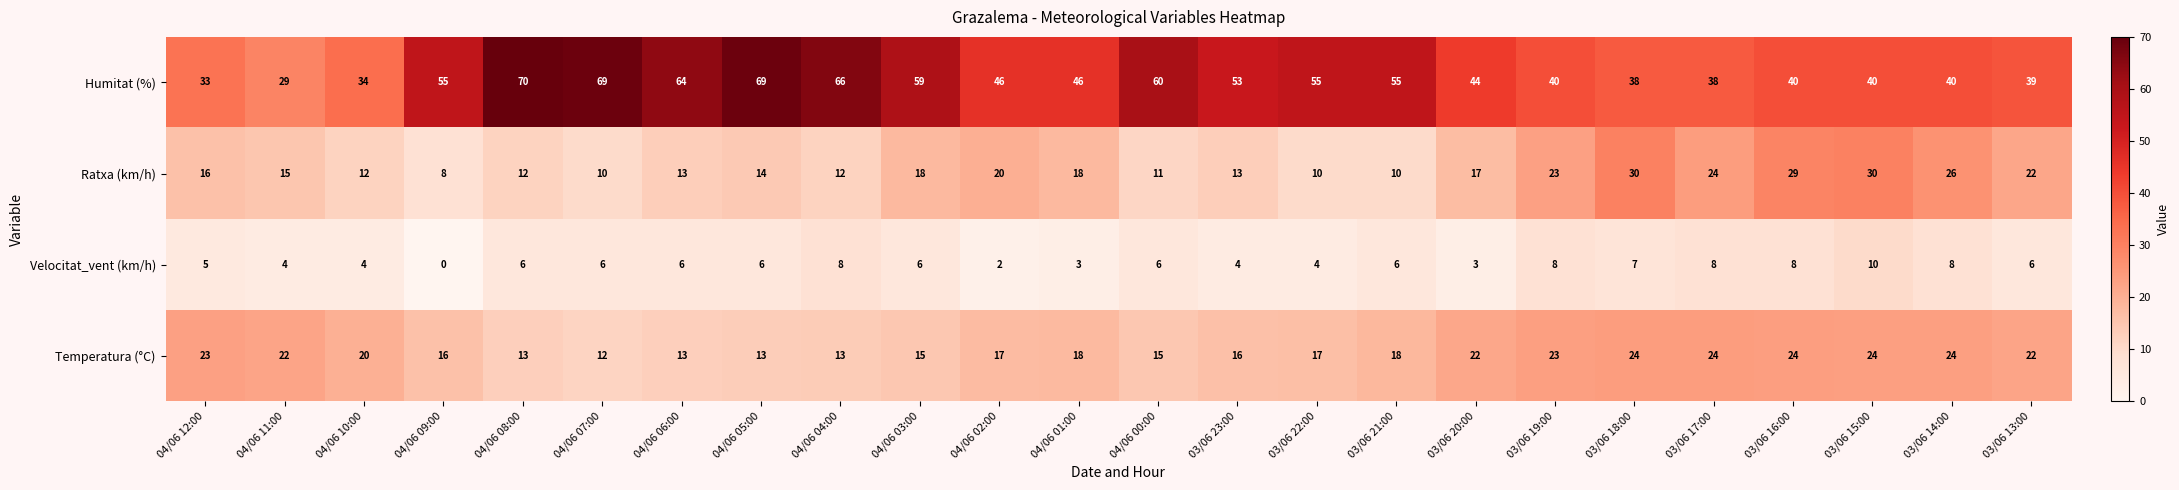

What is the lowest value of the Ratxa (km/h) series?

8